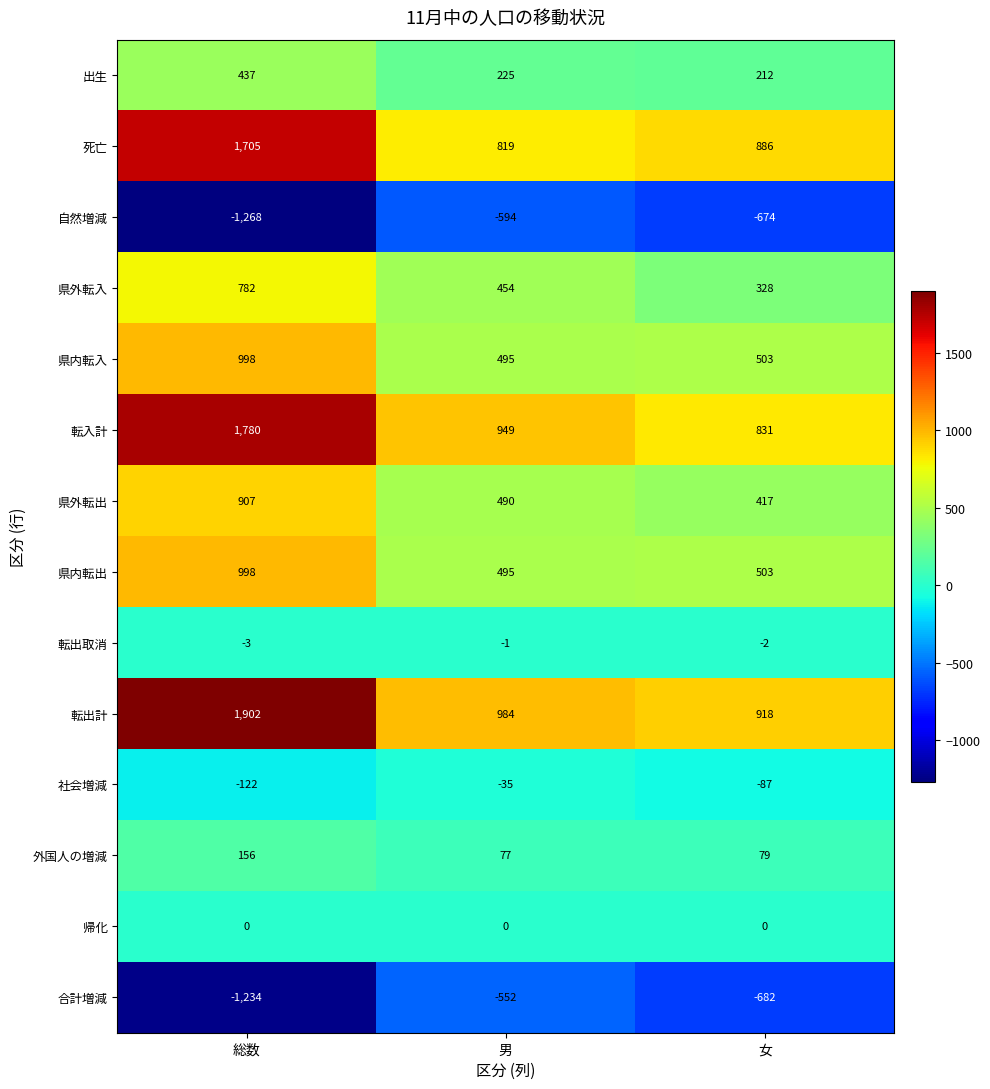

Which series has the largest range (max minus min)?

転出計